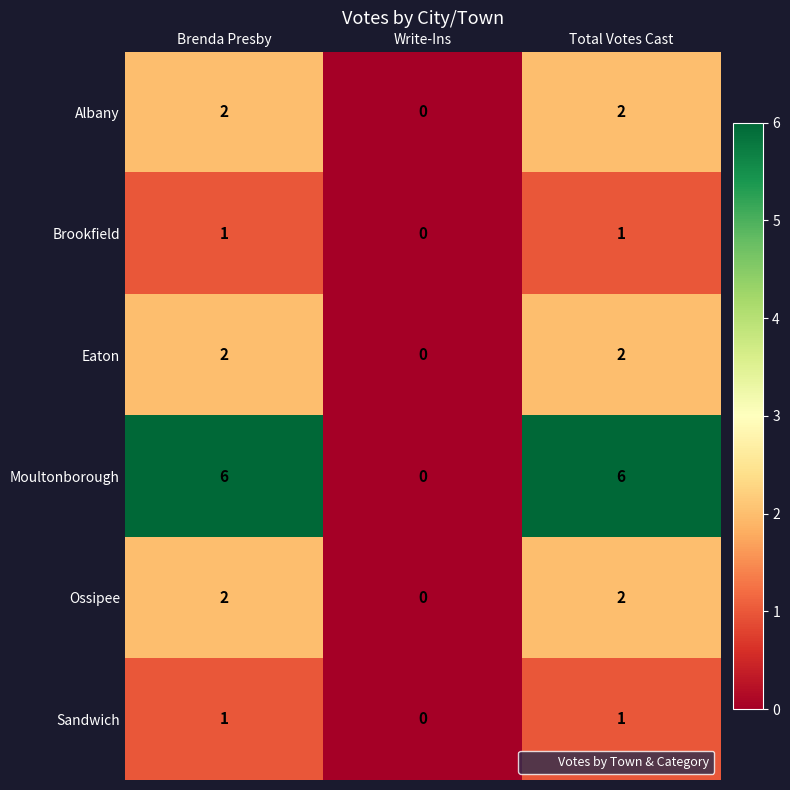

Reading left to right, transcribe all the data shown in this chart.

Albany: Brenda Presby=2	Write-Ins=0	Total Votes Cast=2
Brookfield: Brenda Presby=1	Write-Ins=0	Total Votes Cast=1
Eaton: Brenda Presby=2	Write-Ins=0	Total Votes Cast=2
Moultonborough: Brenda Presby=6	Write-Ins=0	Total Votes Cast=6
Ossipee: Brenda Presby=2	Write-Ins=0	Total Votes Cast=2
Sandwich: Brenda Presby=1	Write-Ins=0	Total Votes Cast=1